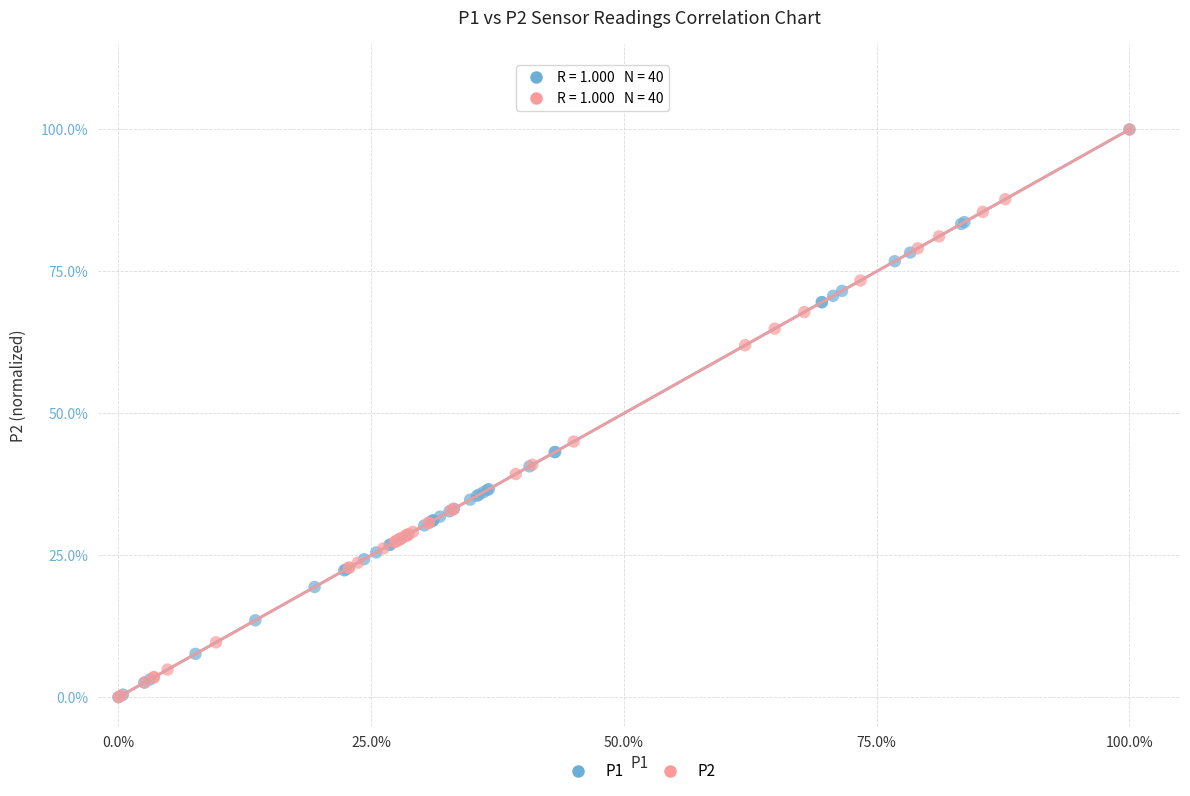

What are all the series names shown in the legend?

P1, P2